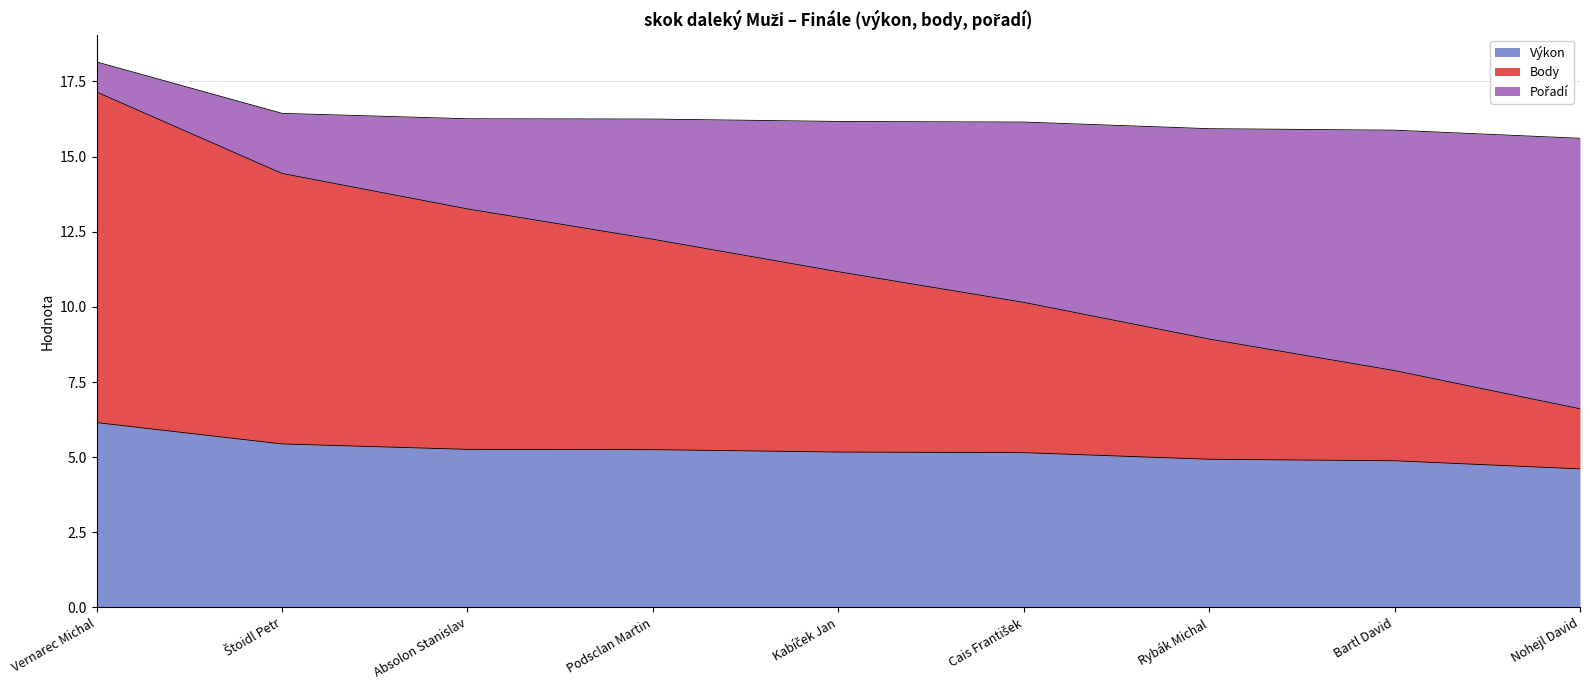

What is the maximum value shown in the chart?

17.1